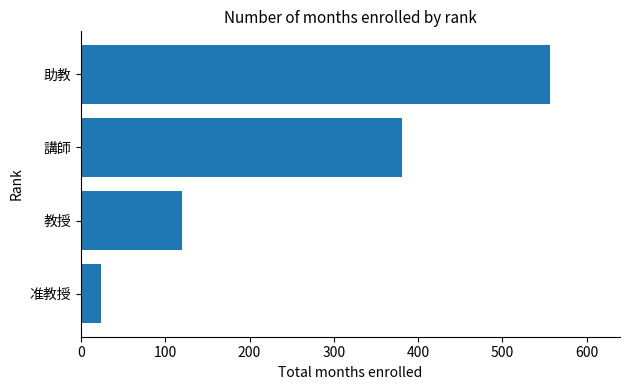

Count the number of categories in the chart.

4